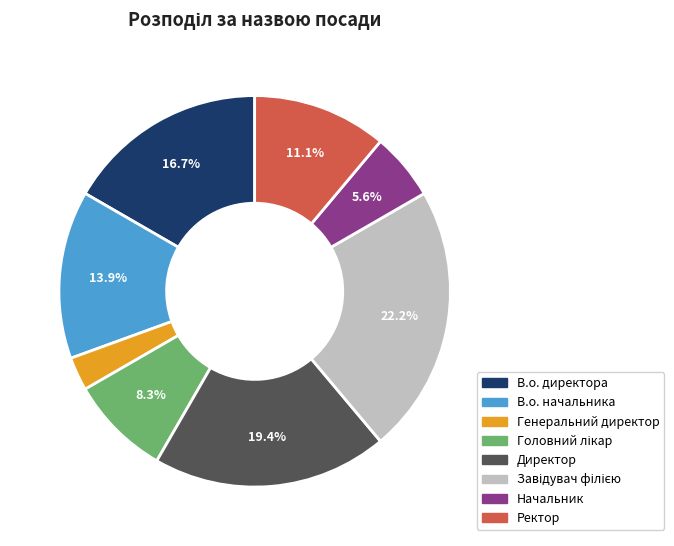

Is В.о. начальника the majority of the pie?

No